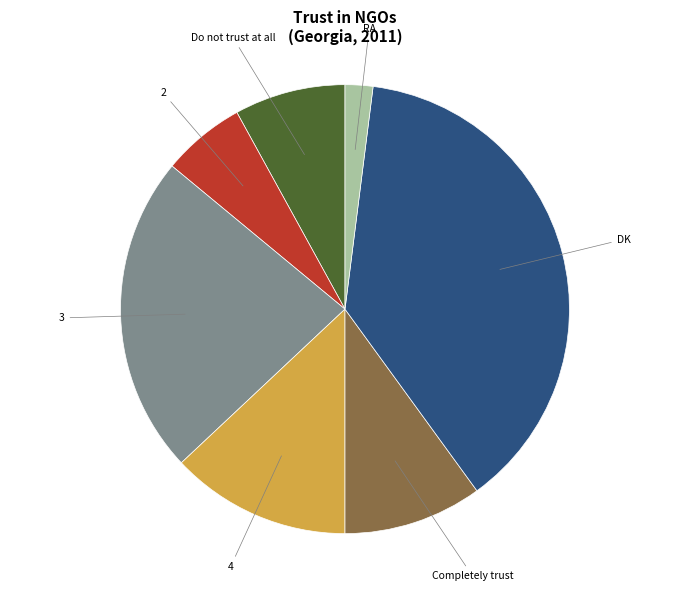

Is there any slice that represents more than half of the pie?

No